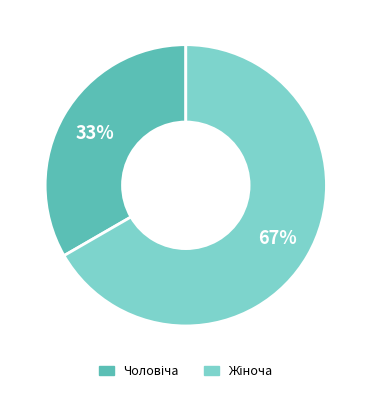

To the nearest percent, what is the average slice percentage?

50%